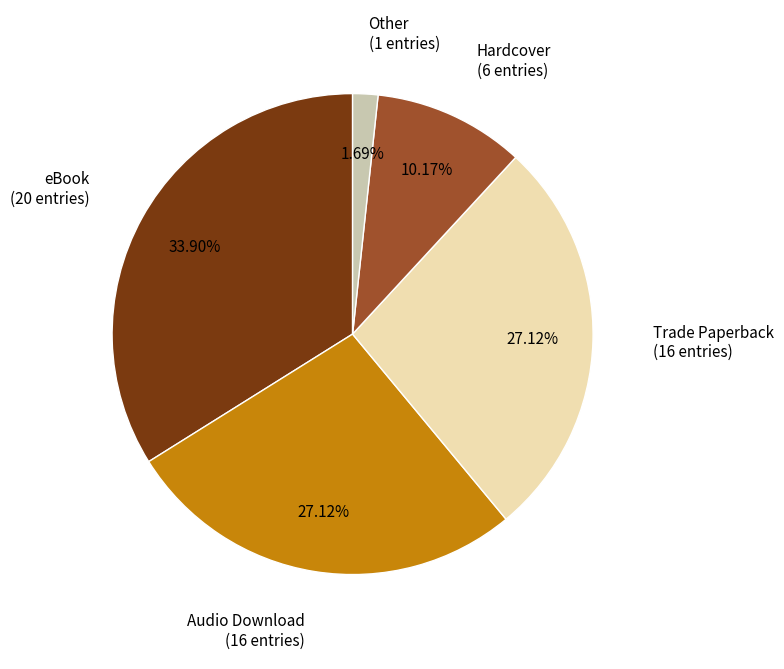

Does any single category account for the majority?

No